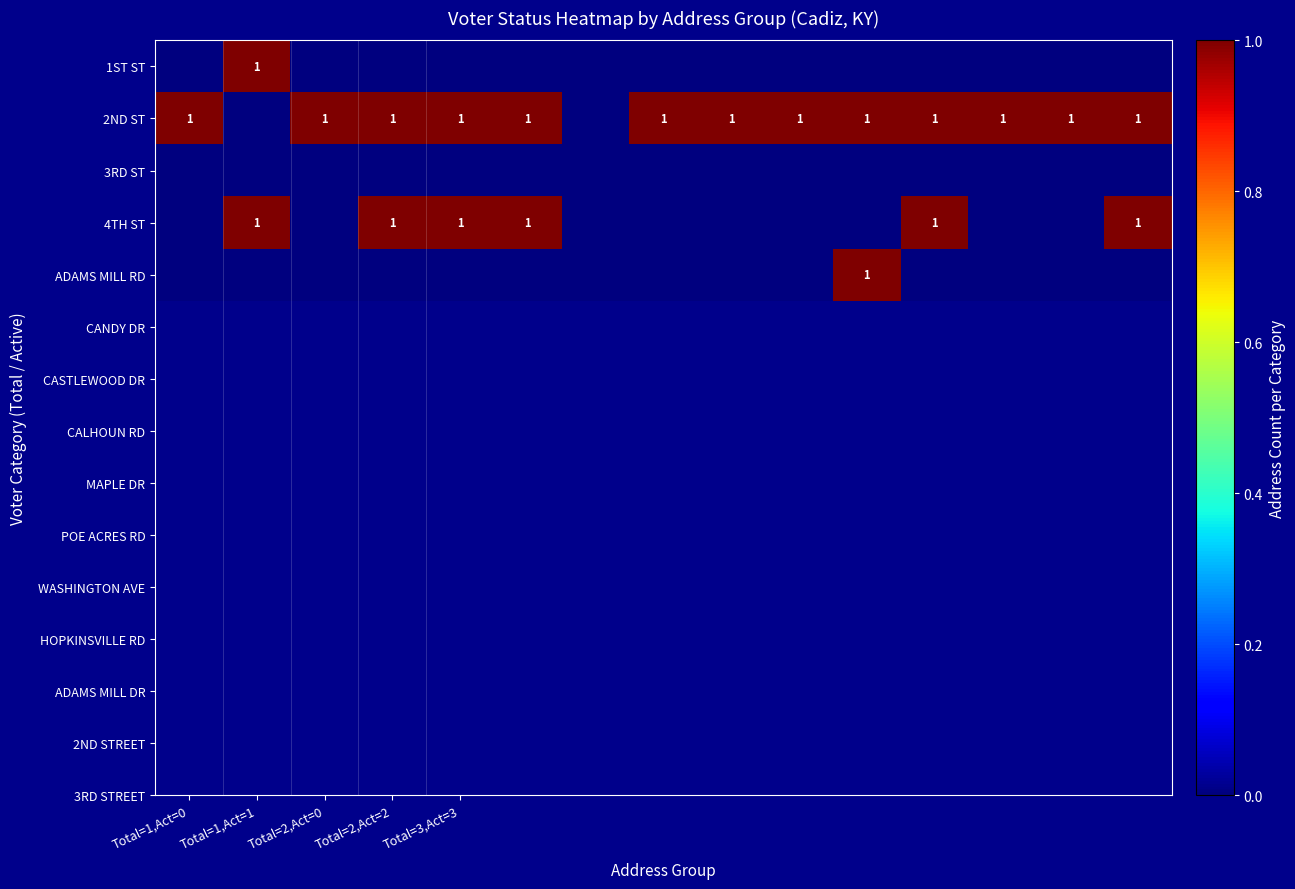

The 4TH ST series shows 2 at Total=2,Act=2. True or false?

False